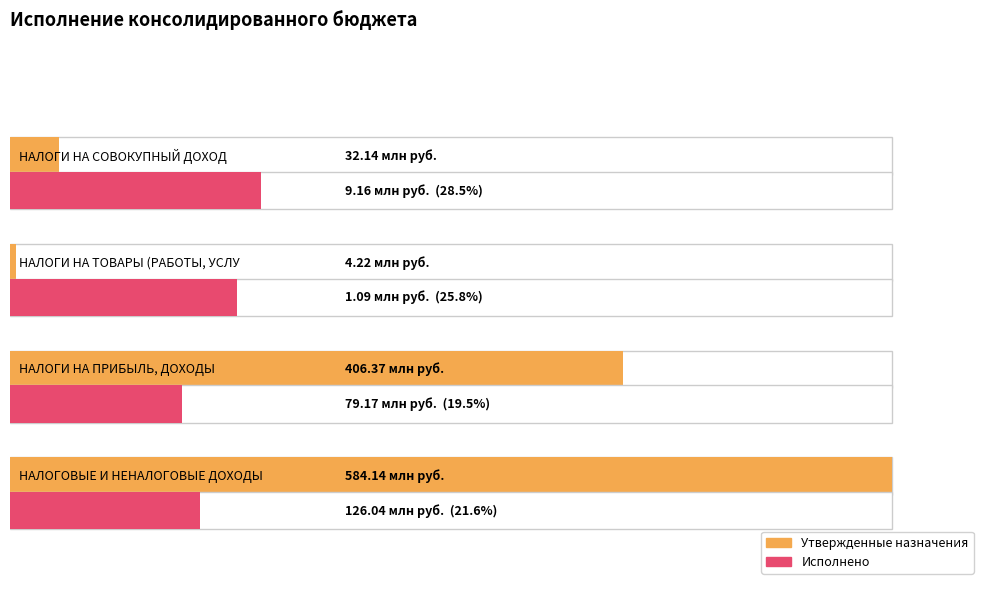

What is the label of the 3rd bar from the right?

НАЛОГИ НА ПРИБЫЛЬ, ДОХОДЫ